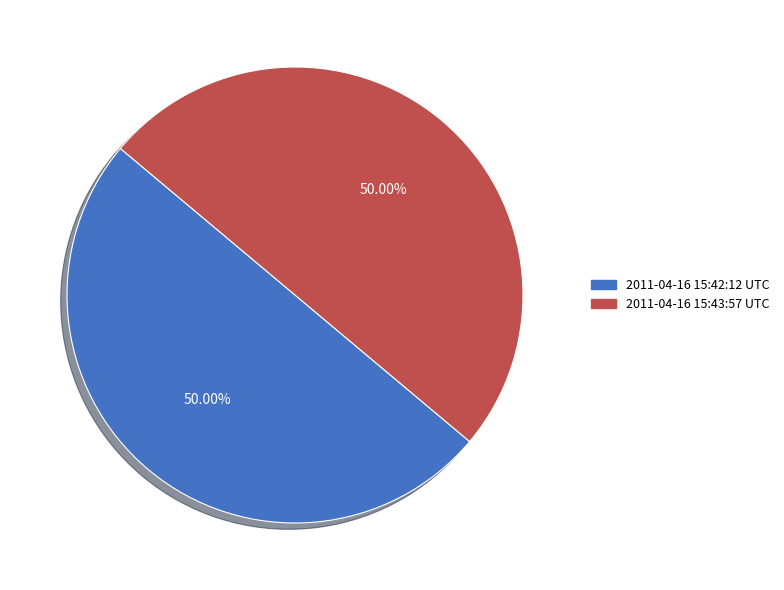

How many segments does this pie chart have?

2